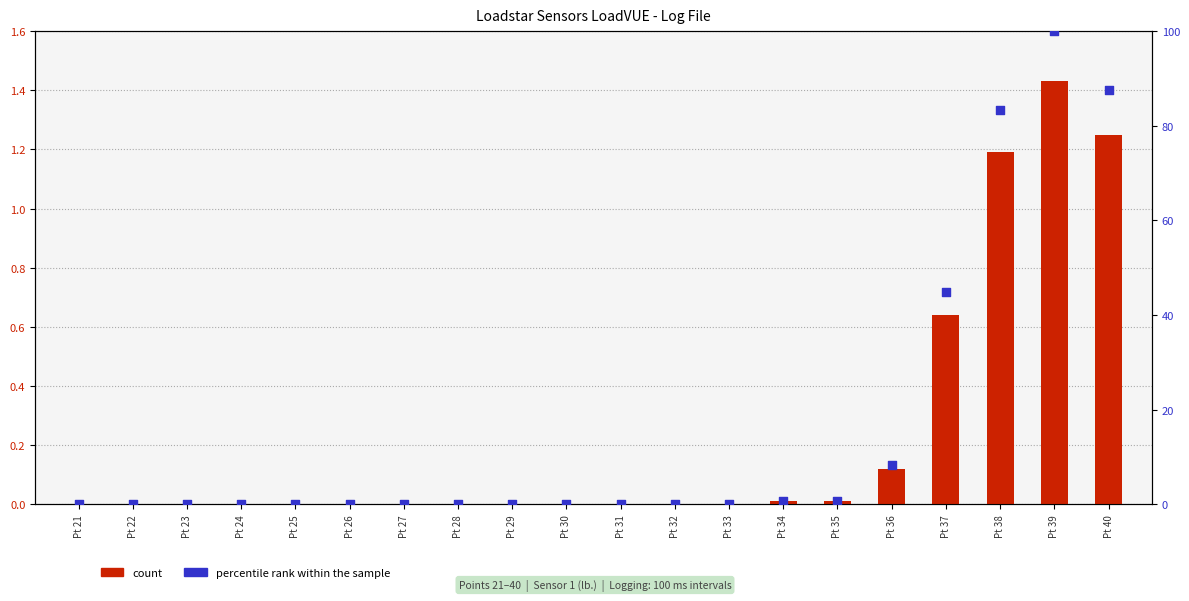

Which series has the largest total across all categories?

percentile rank within the sample